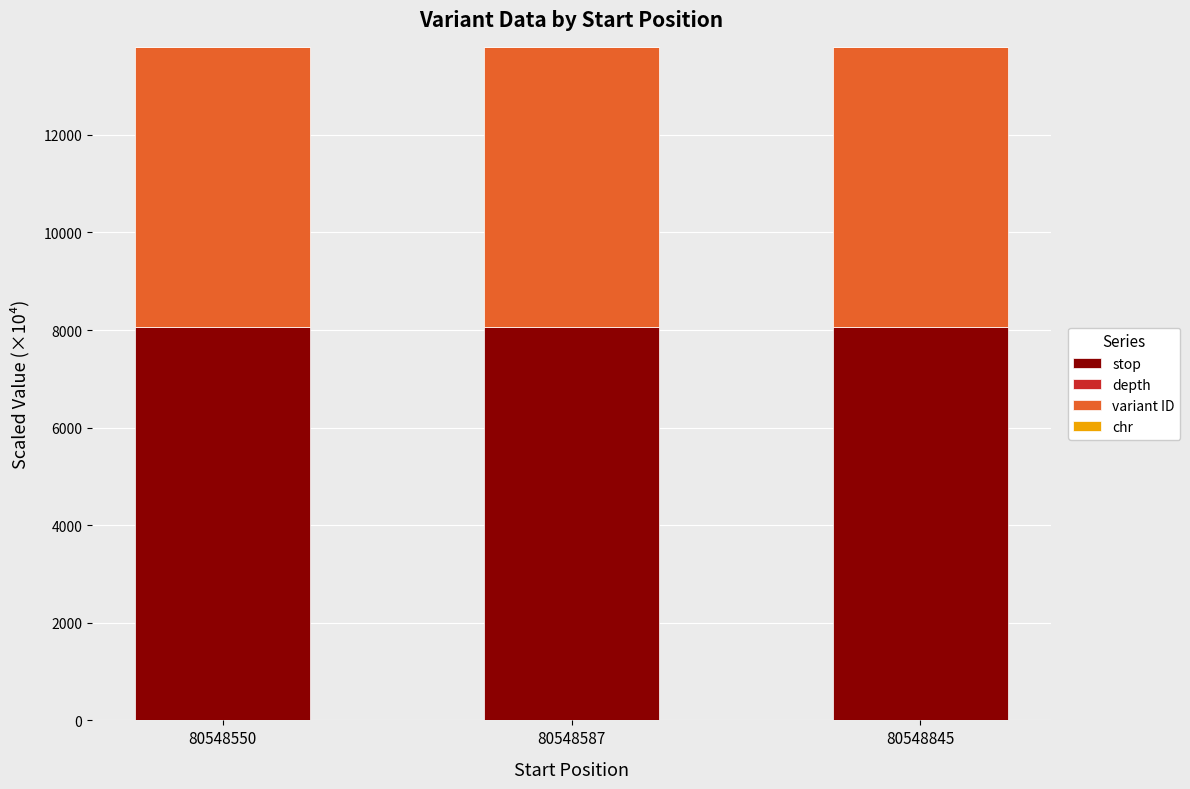

Are the bars grouped side by side (vs. stacked)?

No